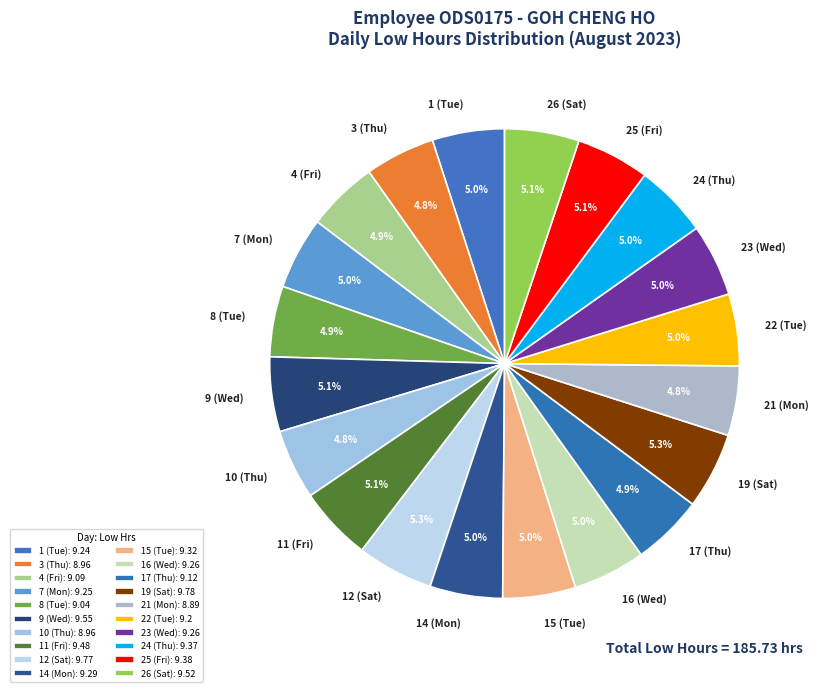

Approximately how many times larger is the value at 10 (Thu) compared to 19 (Sat)?

0.9